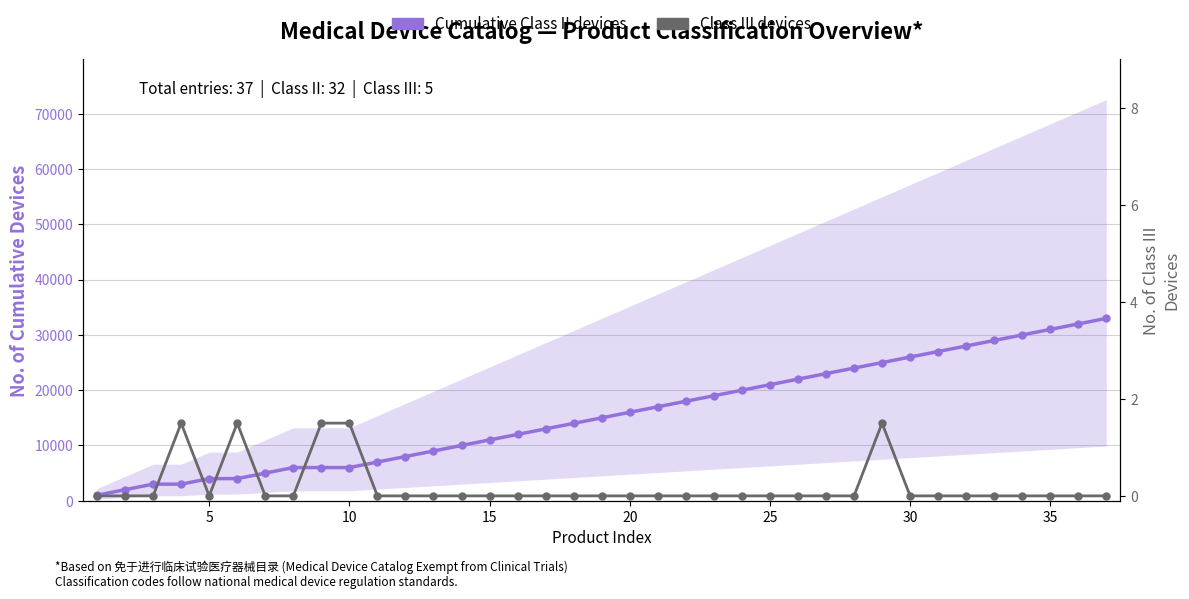

What are all the series names shown in the legend?

Cumulative Class II devices, Class III devices